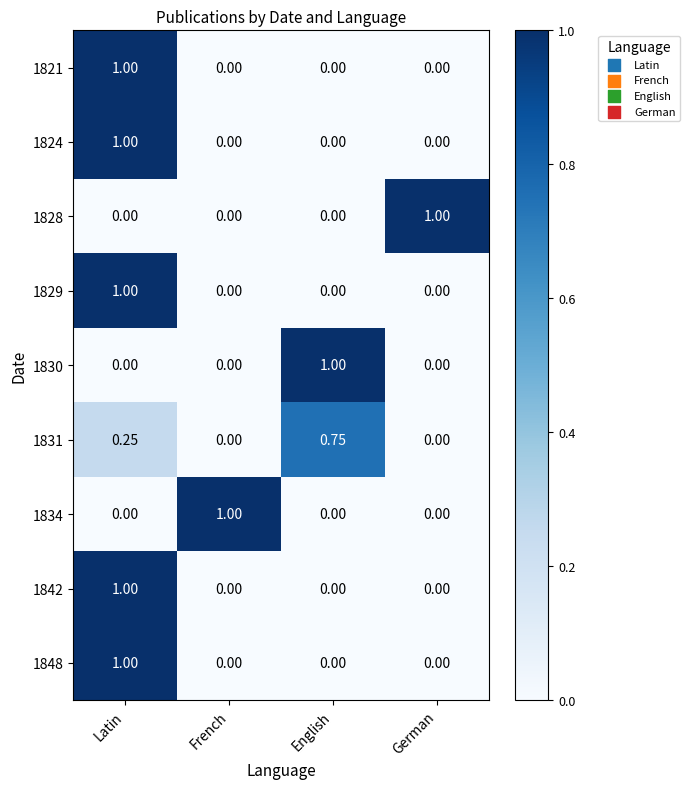

Is the value of 1831 at French greater than the value of 1821 at Latin?

No